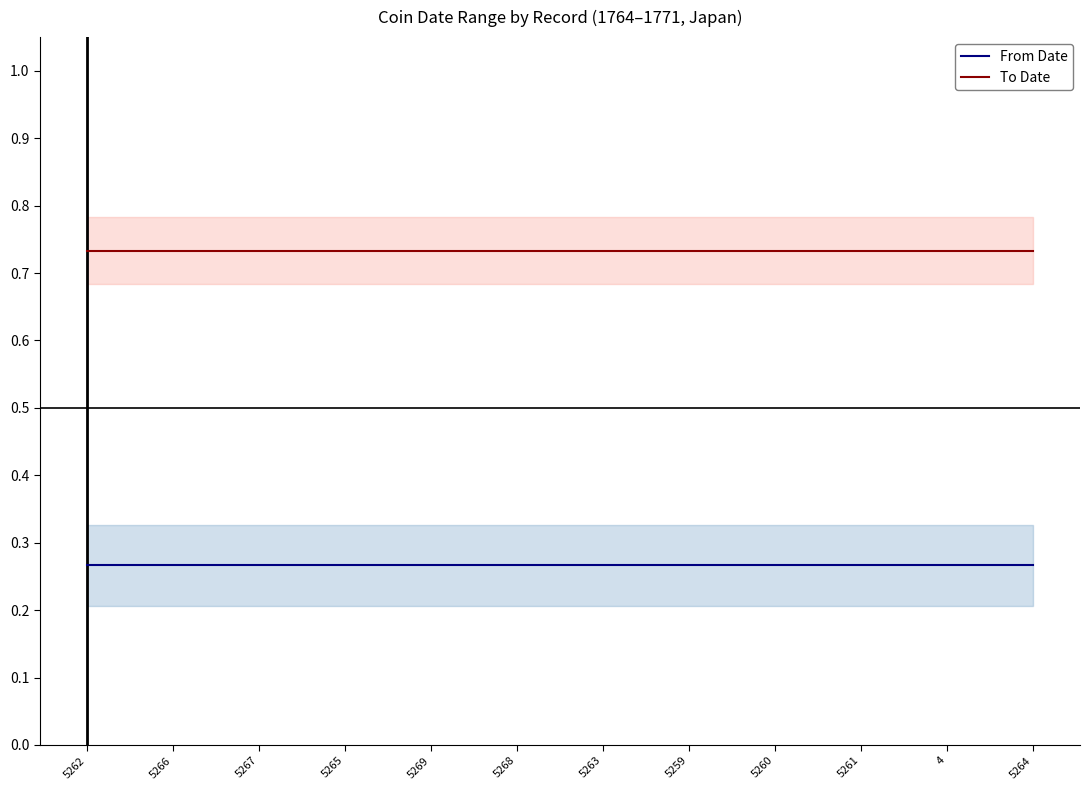

Which series has the largest total across all categories?

To Date